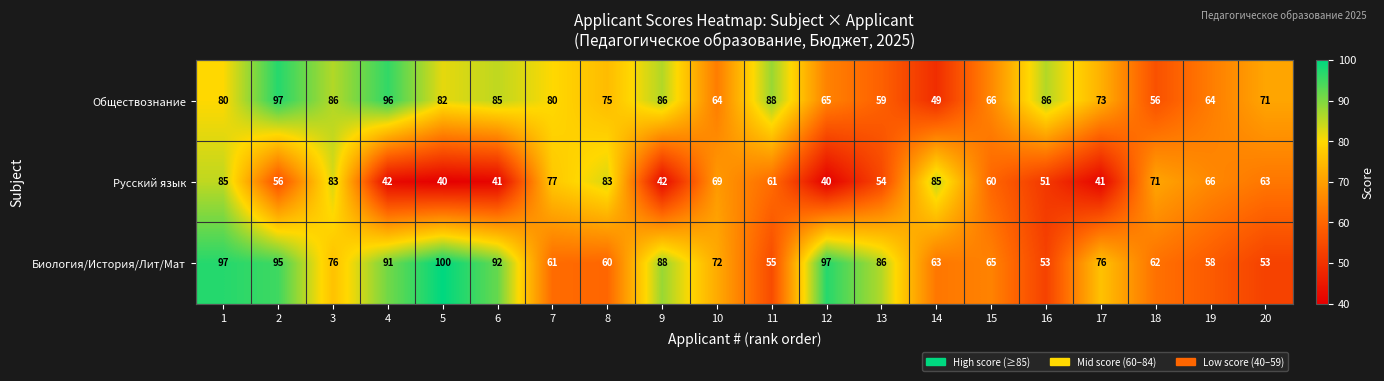

Is it true that Русский язык equals 27 at 15?

False